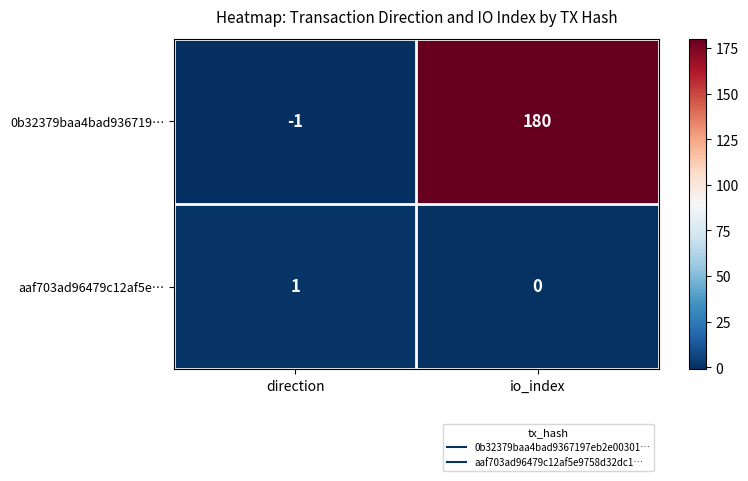

List the series in order of their overall mean, lowest first.

aaf703ad96479c12af5e…, 0b32379baa4bad936719…